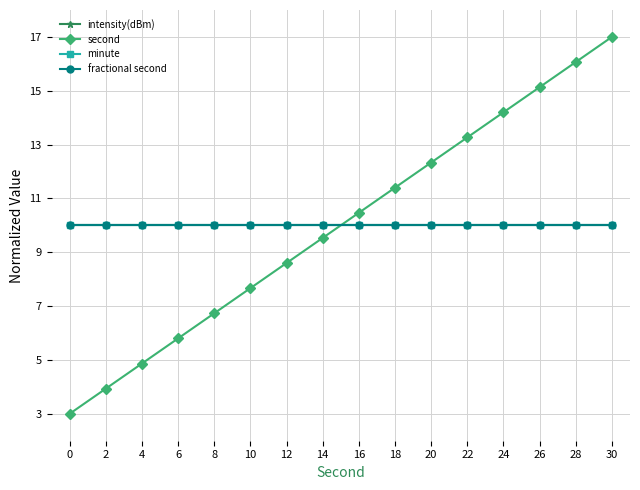

Is this an area chart (filled region under the line)?

No